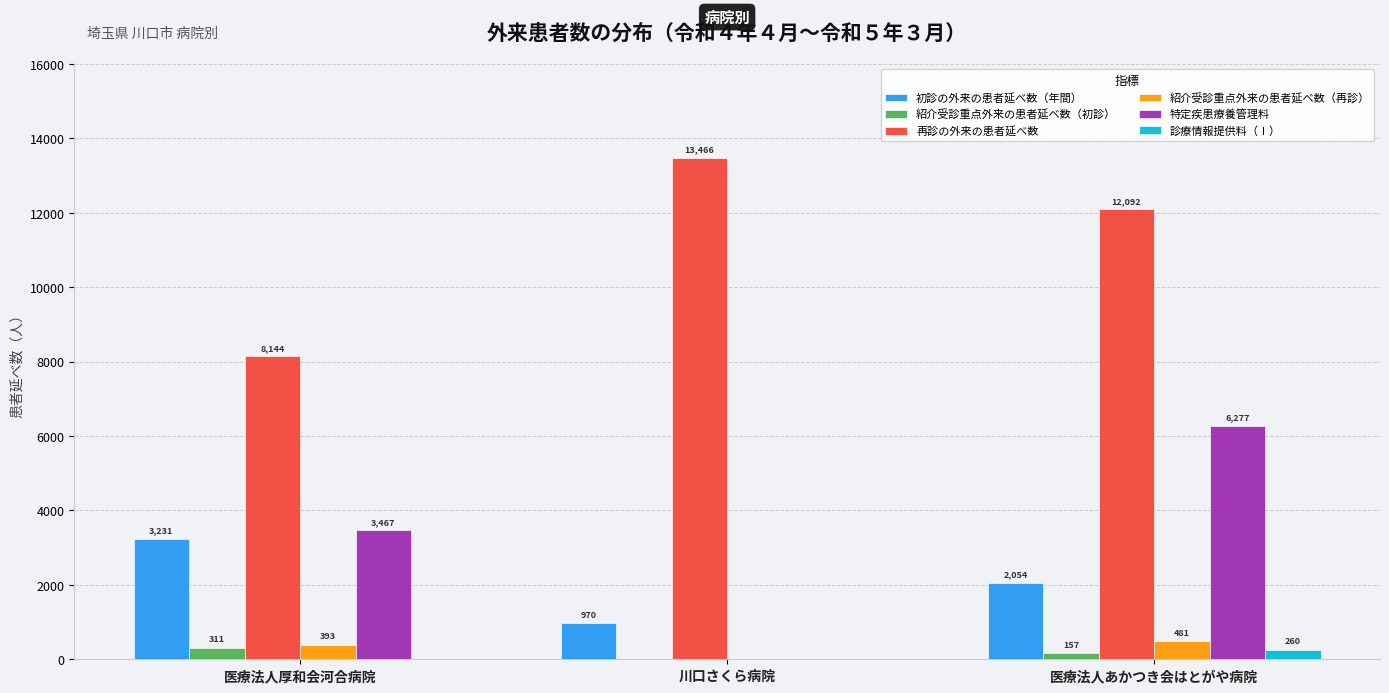

At which category is the sum across all series the highest?

医療法人あかつき会はとがや病院